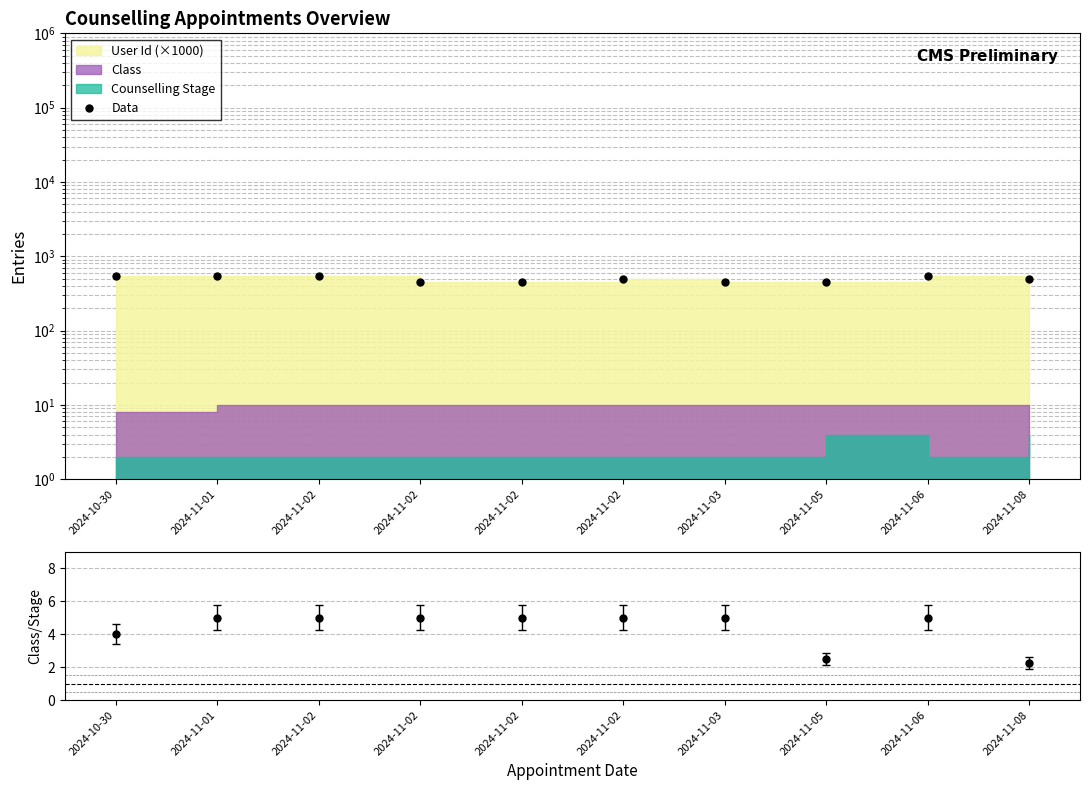

Reading left to right, extract all data points from this chart.

535.7	538.1	538.2	454.4	448.5	499.9	457.2	454.0	538.2	501.0